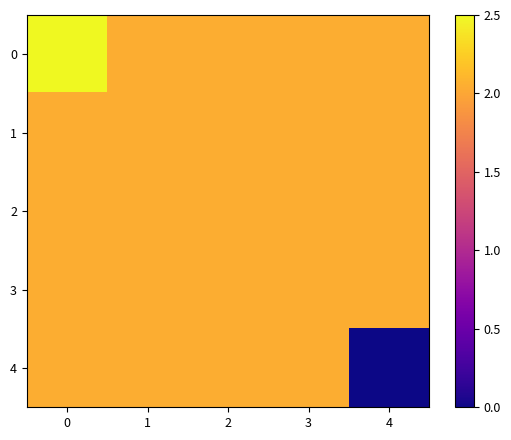

Which has a higher value, 1 or 2?

1